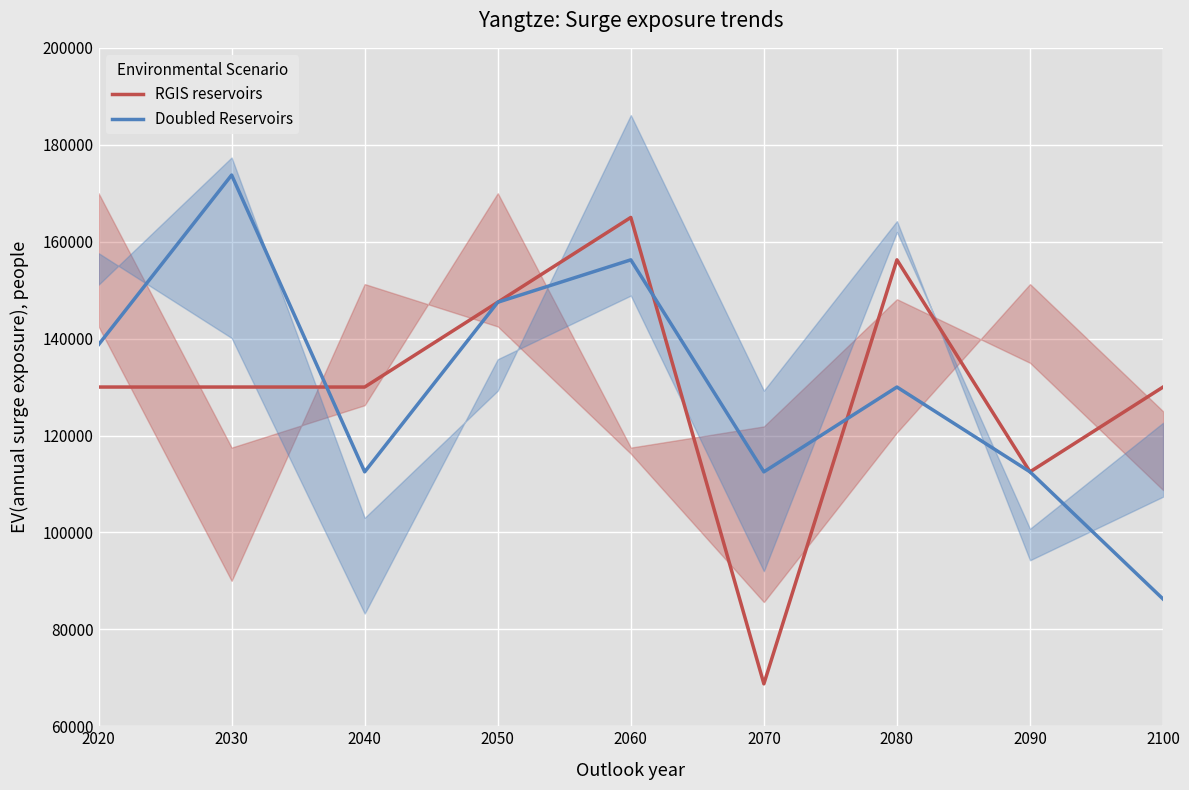

What is the sum of all Doubled Reservoirs values?

1170000